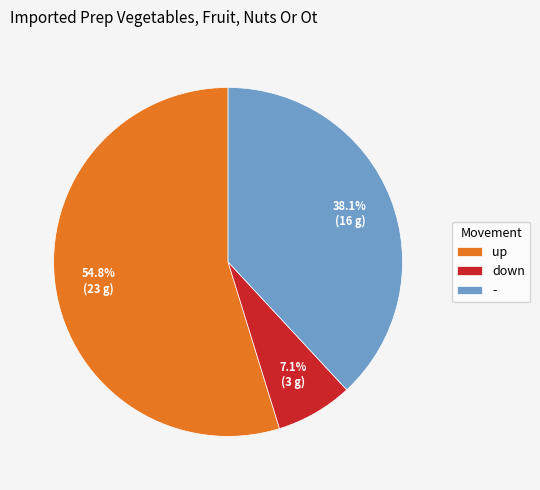

Is it true that up is 55% of the pie?

True